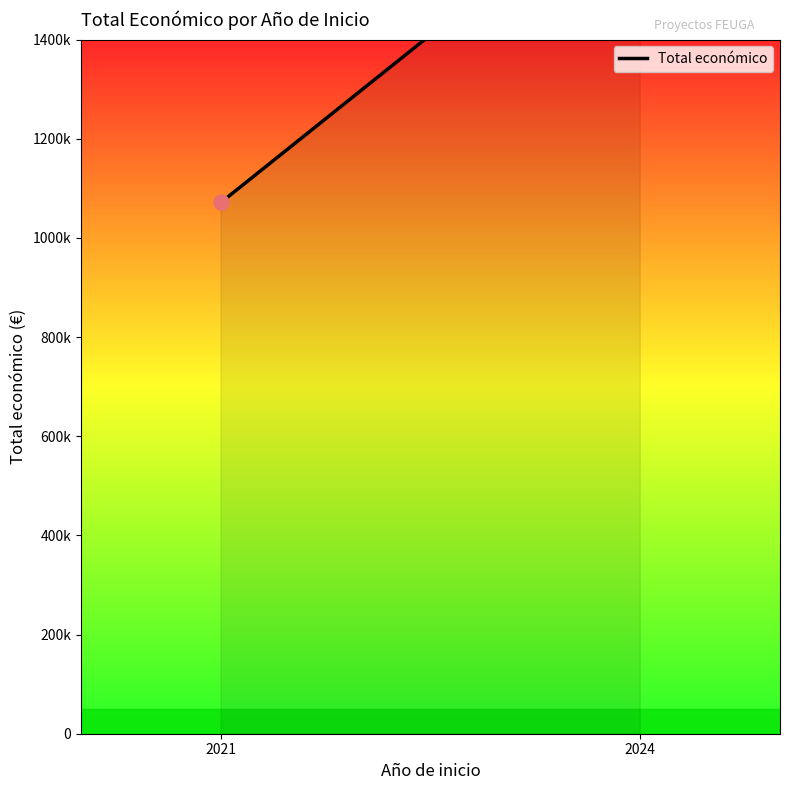

Between 2024 and 2021, which is larger?

2024